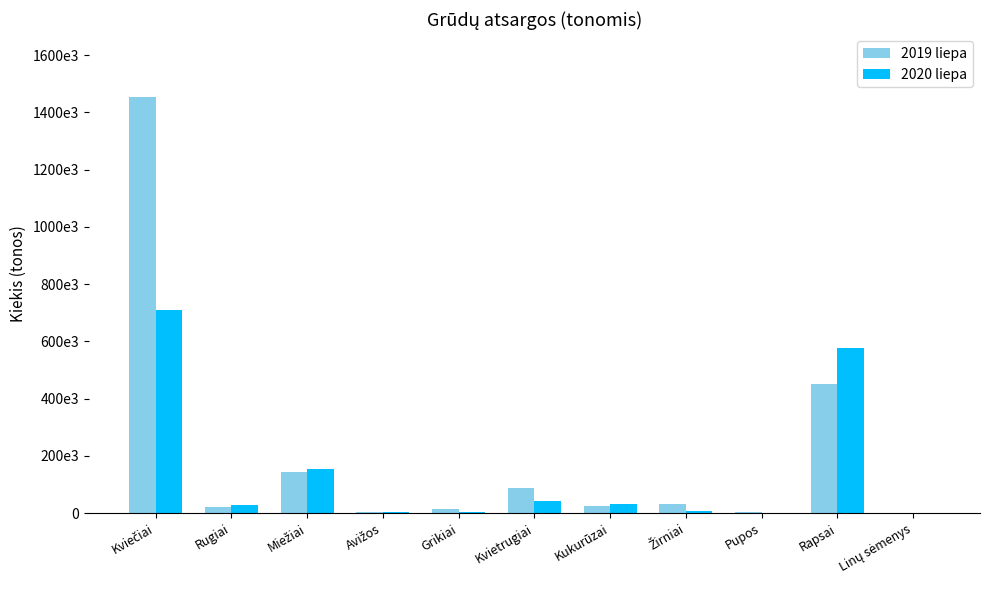

Does the chart contain stacked bars?

No